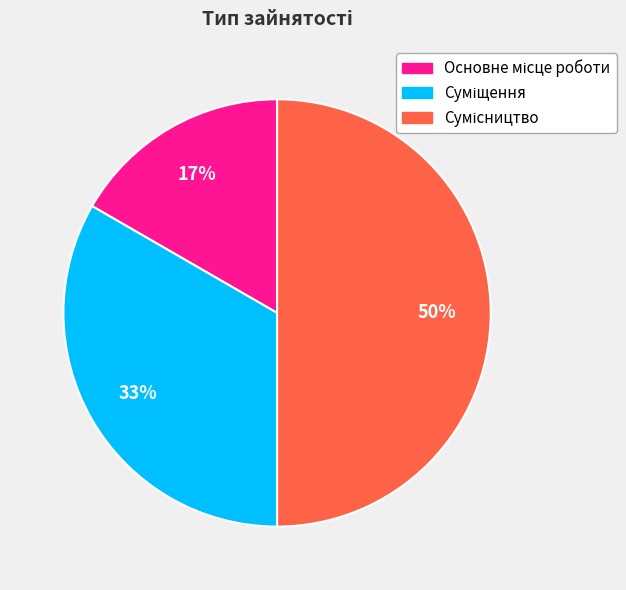

To the nearest percent, what is the average slice percentage?

33%